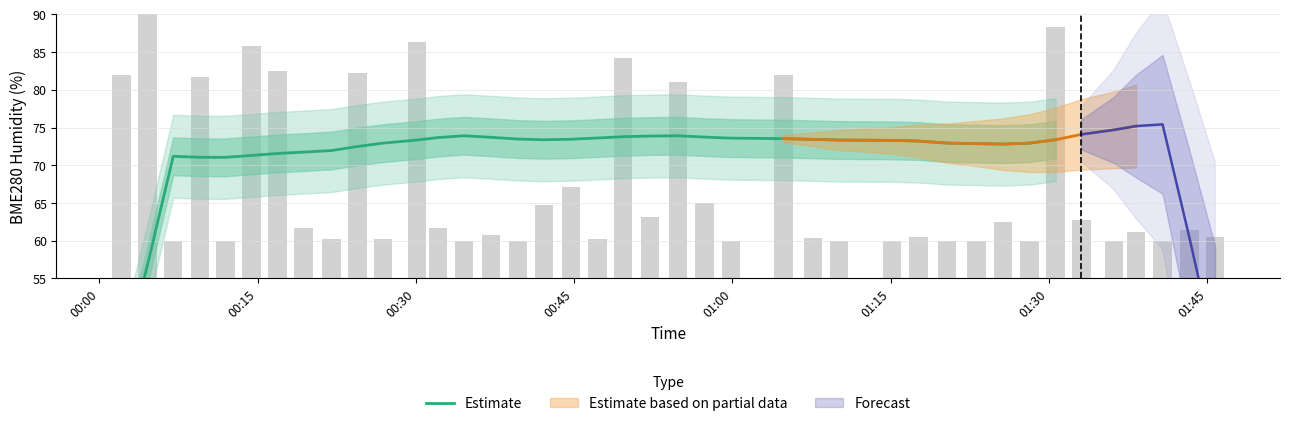

What is the greatest value displayed?

73.9